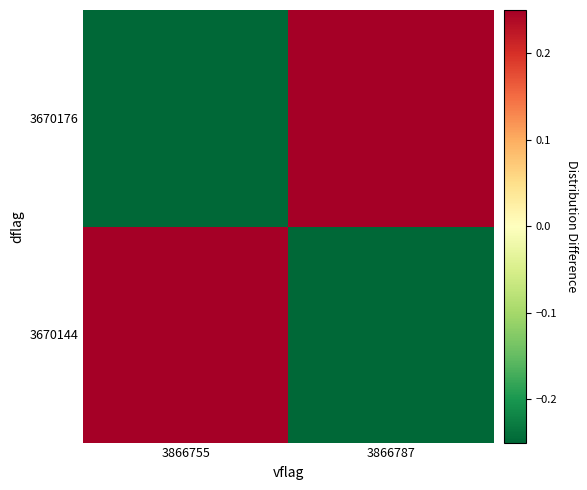

At 3866755, list the series in order from smallest to largest.

3670176, 3670144